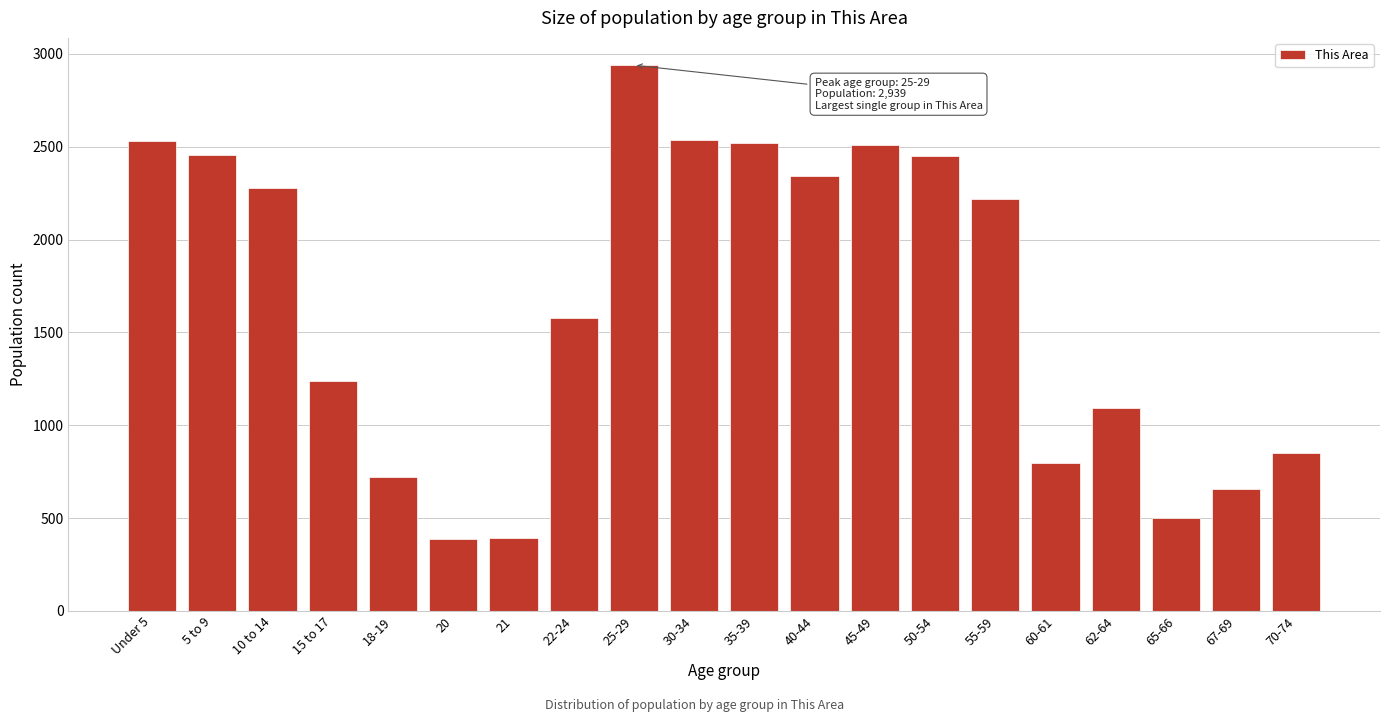

What is the sum of all values?

32988